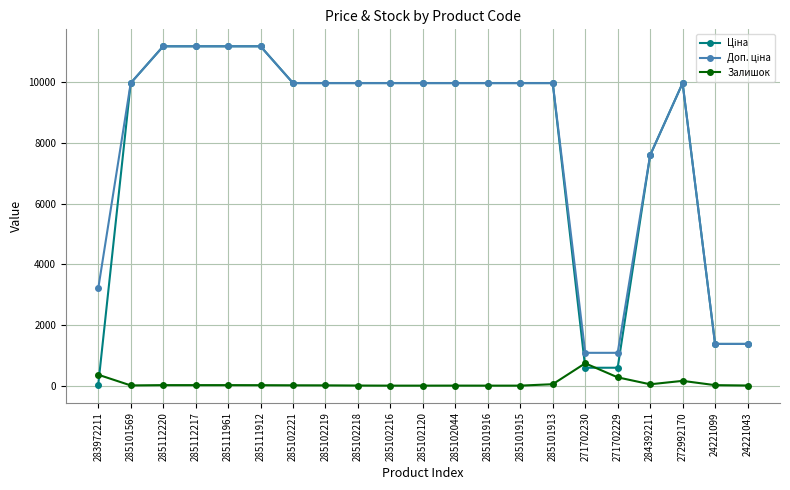

True or false: Залишок has a value of 15.0 at 285111912.

True